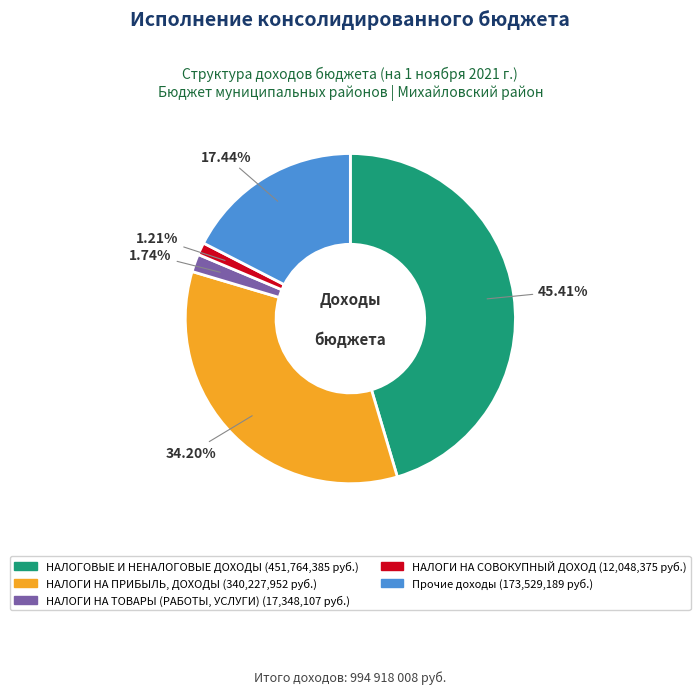

What percentage is NOT represented by НАЛОГИ НА ТОВАРЫ (РАБОТЫ, УСЛУГИ)?

98.3%